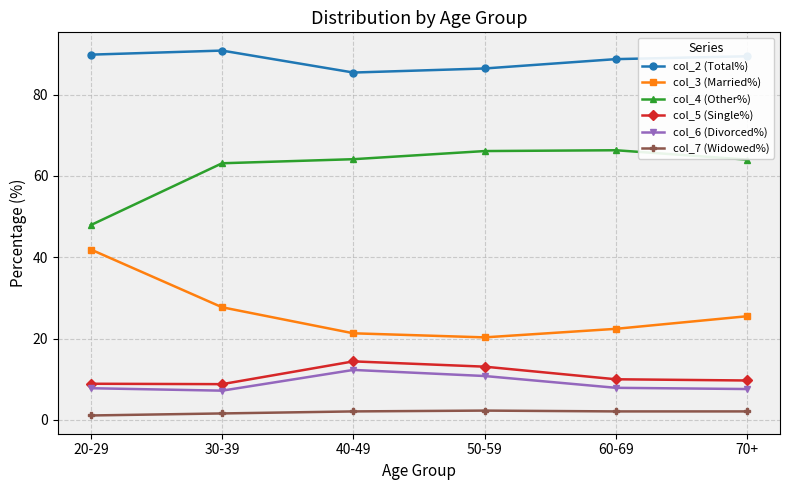

Is it true that col_7 (Widowed%) equals 2.3 at 50-59?

True